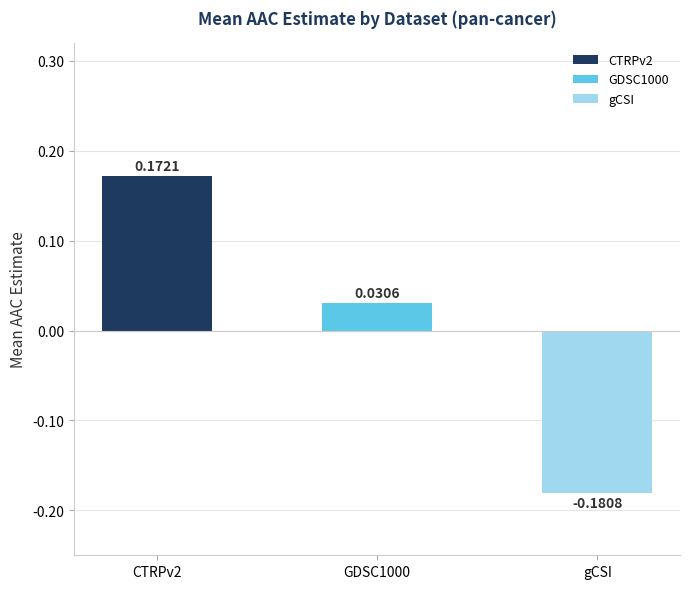

At which category does the chart reach its minimum across all series?

gCSI